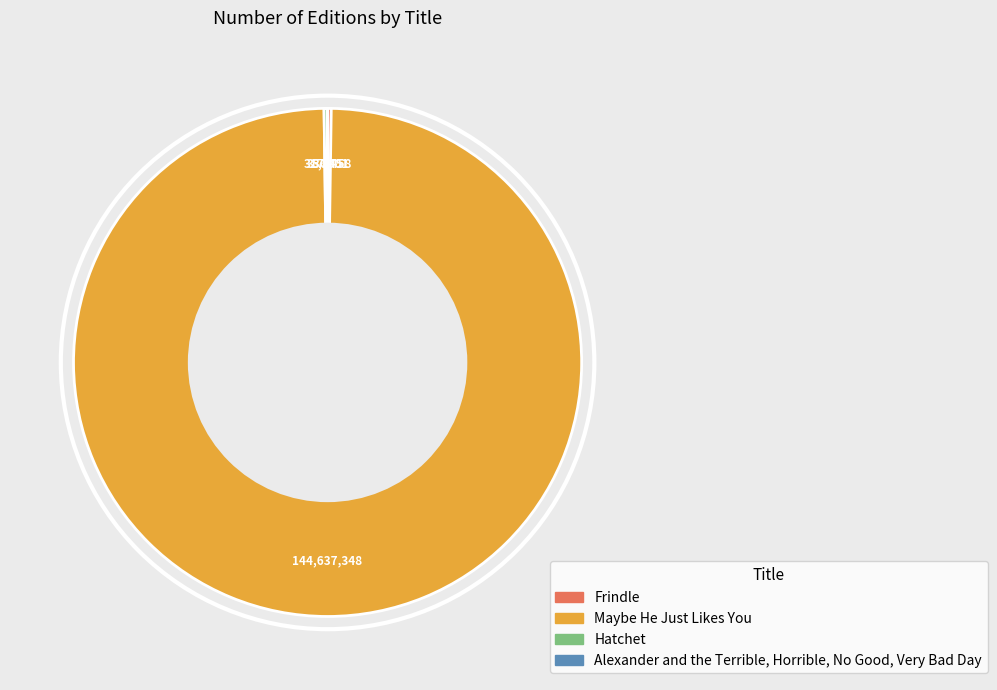

Is it true that Maybe He Just Likes You is 91% of the pie?

False